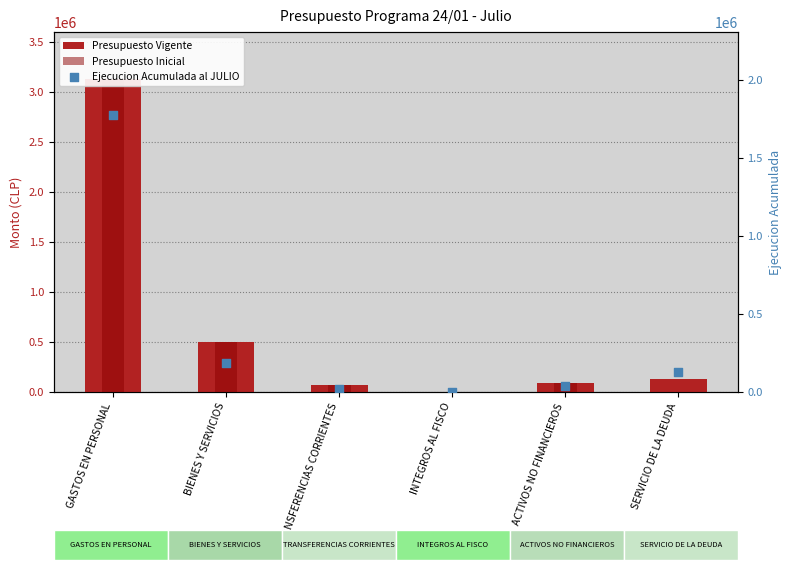

At which category is the sum across all series the highest?

GASTOS EN PERSONAL